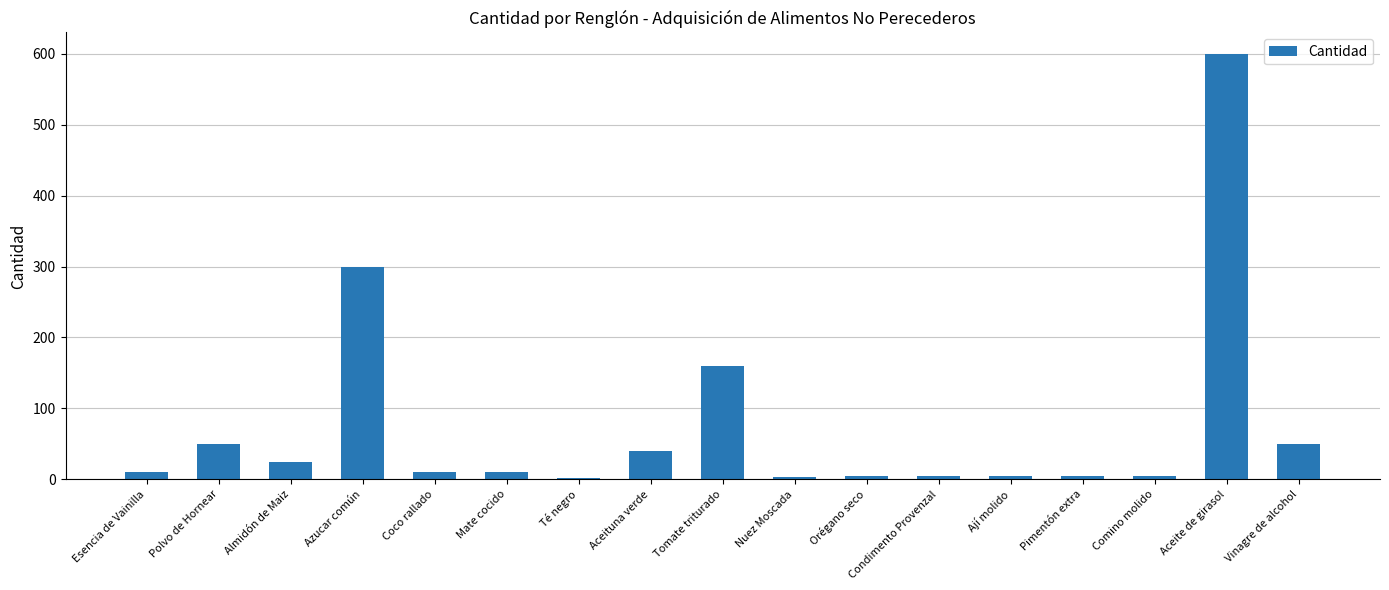

How many bars are there in total?

17